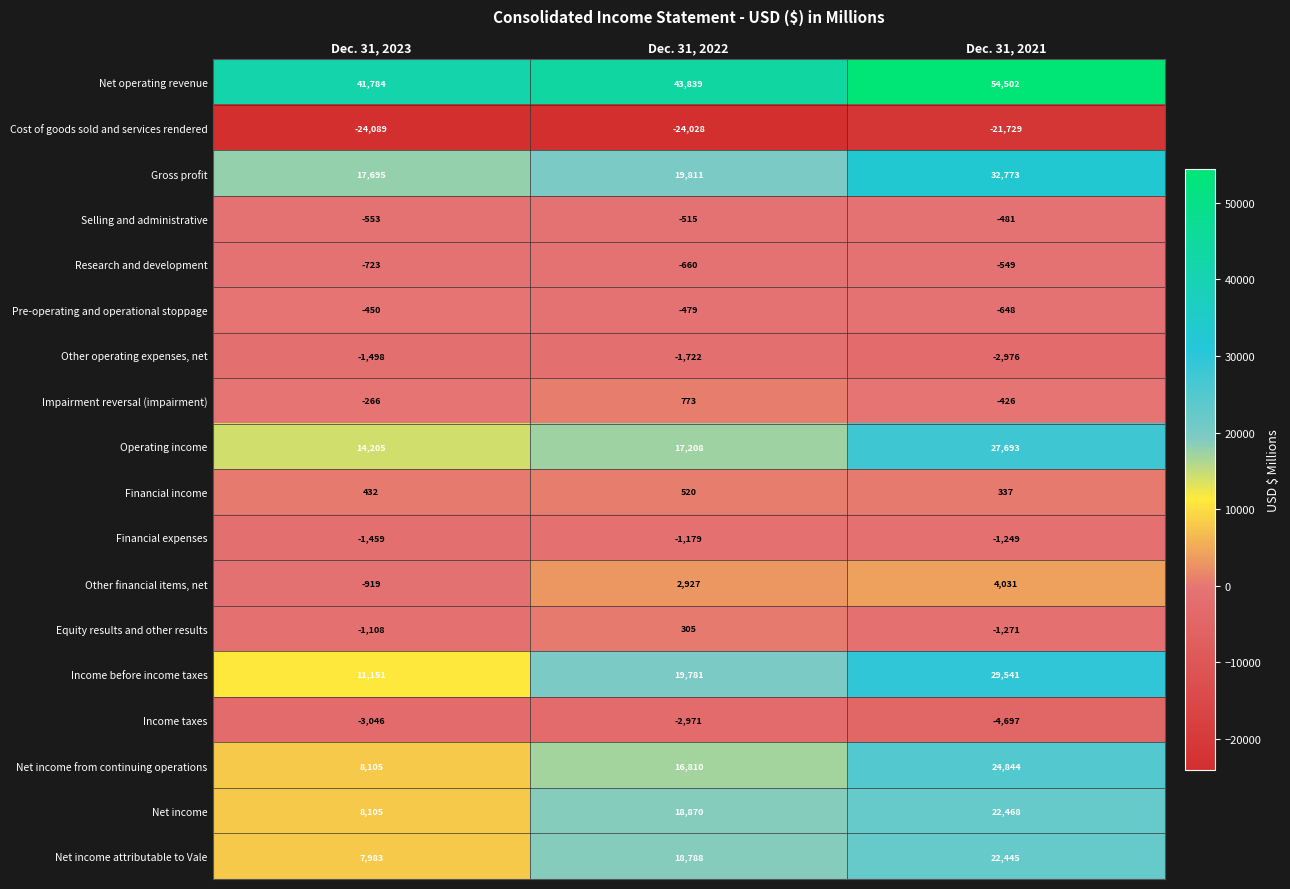

At which label does Selling and administrative first exceed -515?

Dec. 31, 2021